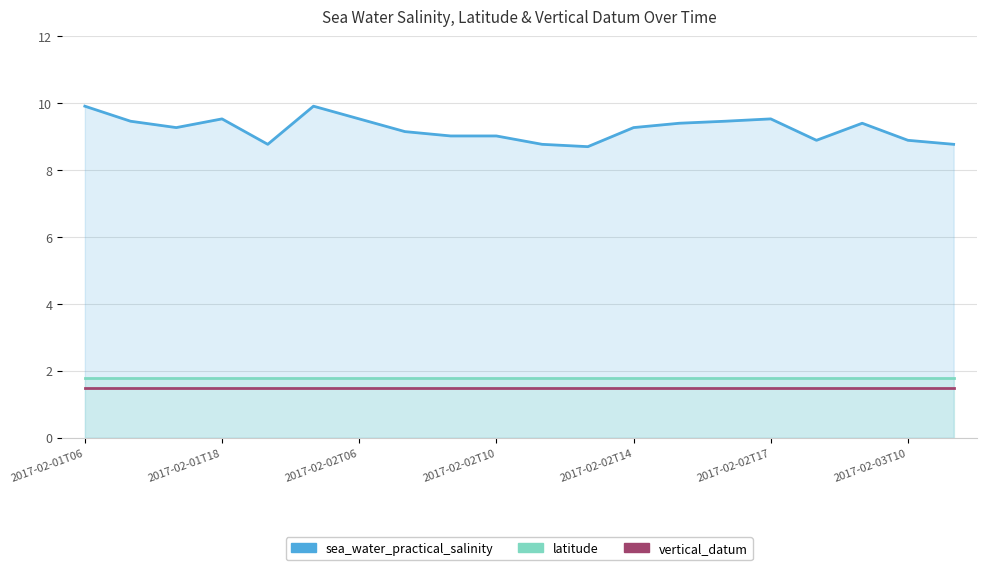

What position from the left is 2017-02-03T10?

19